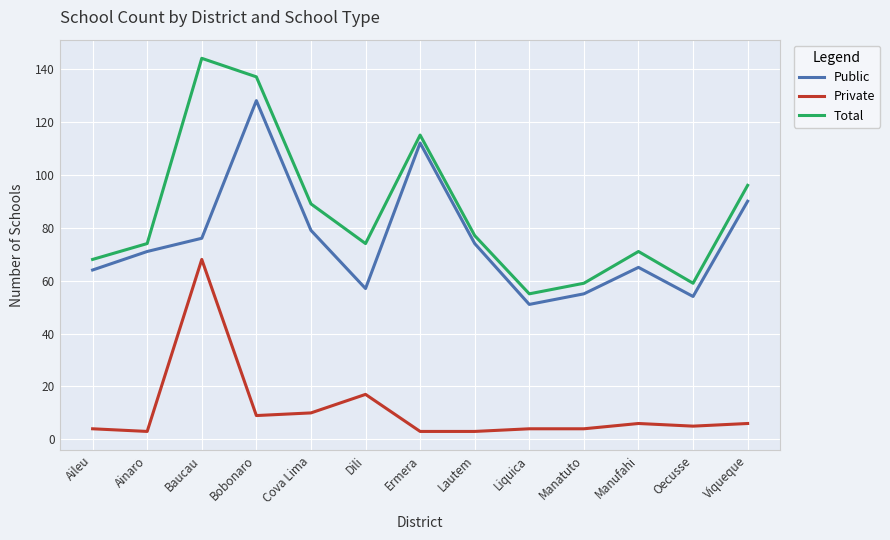

What is the minimum value shown in the chart?

3